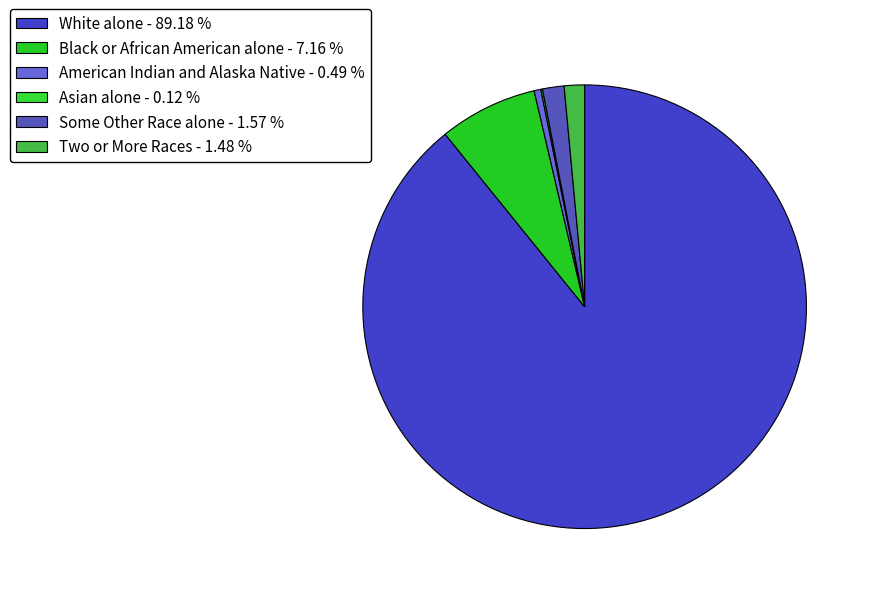

Which slice is the smallest?

Asian alone